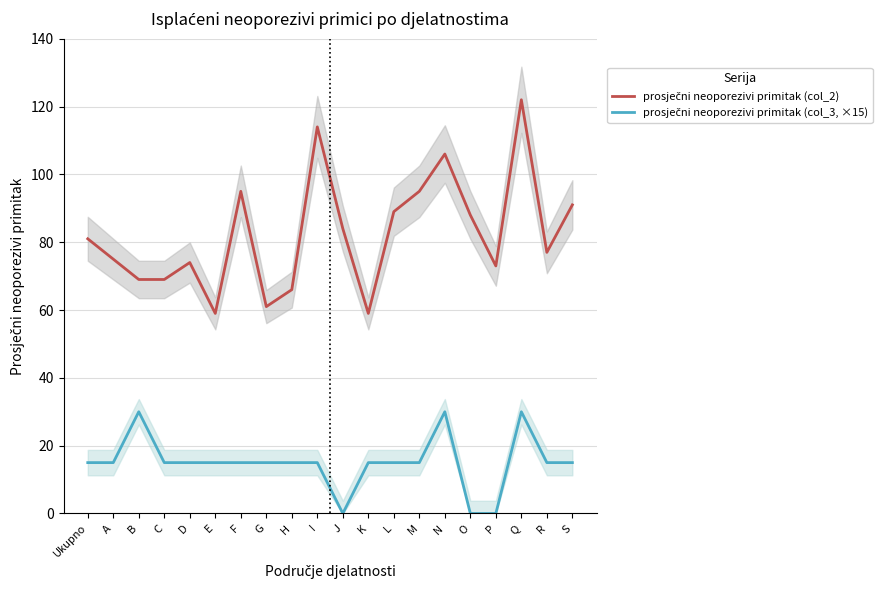

What are all the series names shown in the legend?

prosječni neoporezivi primitak (col_2), prosječni neoporezivi primitak (col_3, ×15)